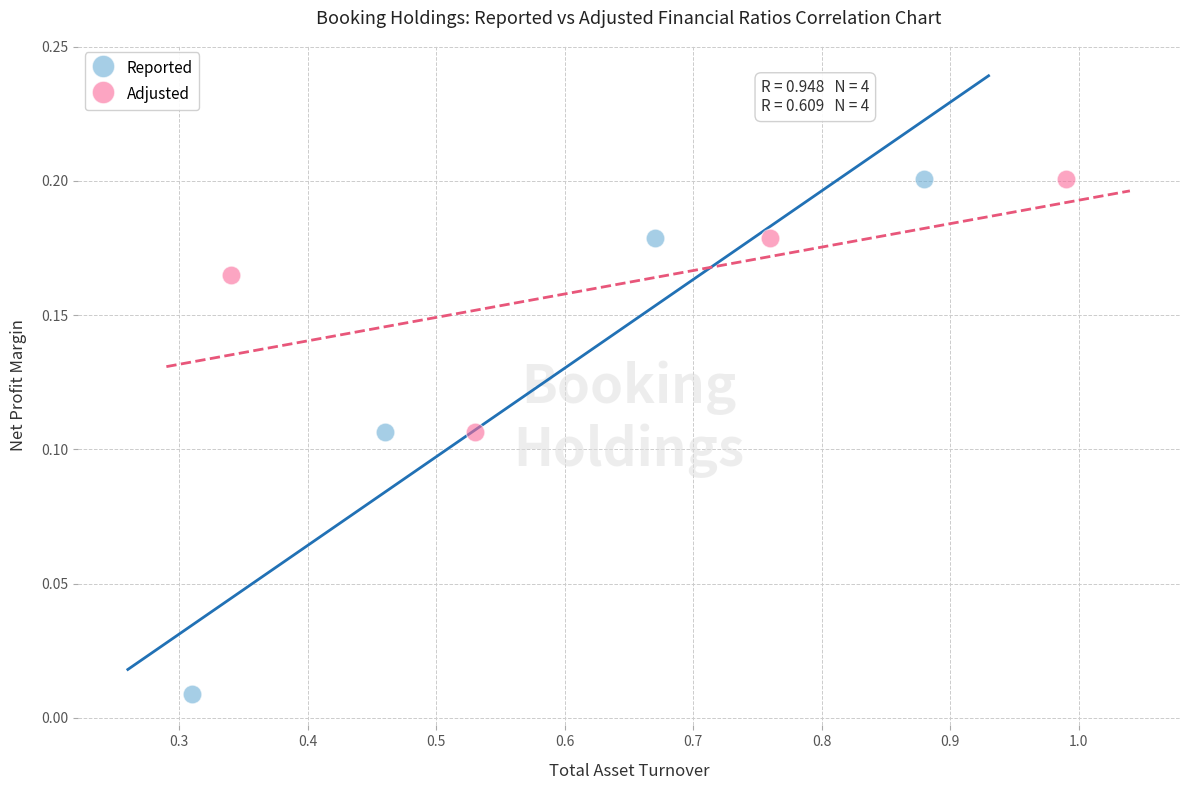

Which series reaches the minimum Y coordinate?

Reported